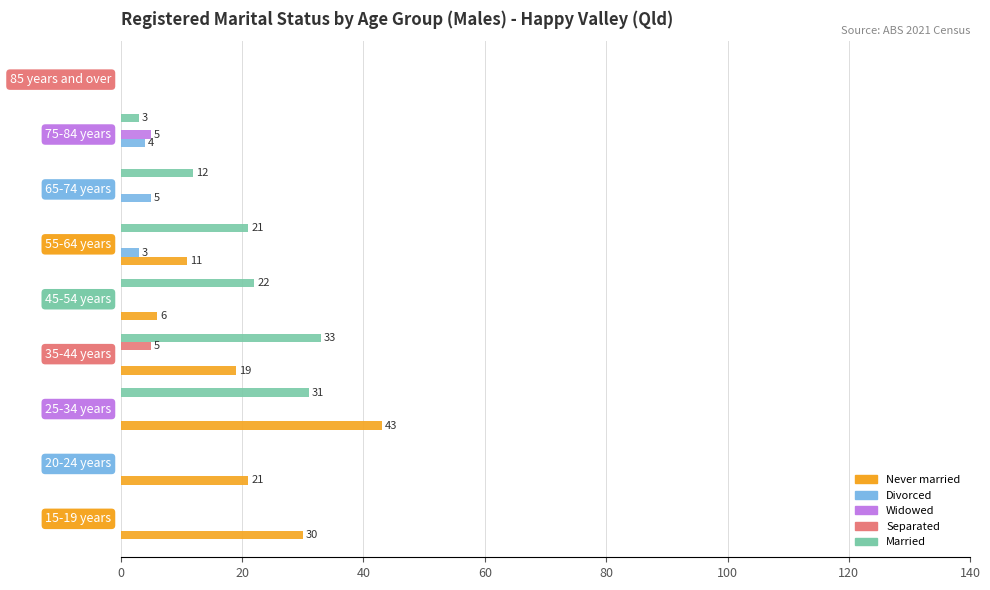

Count the number of categories in the chart.

9